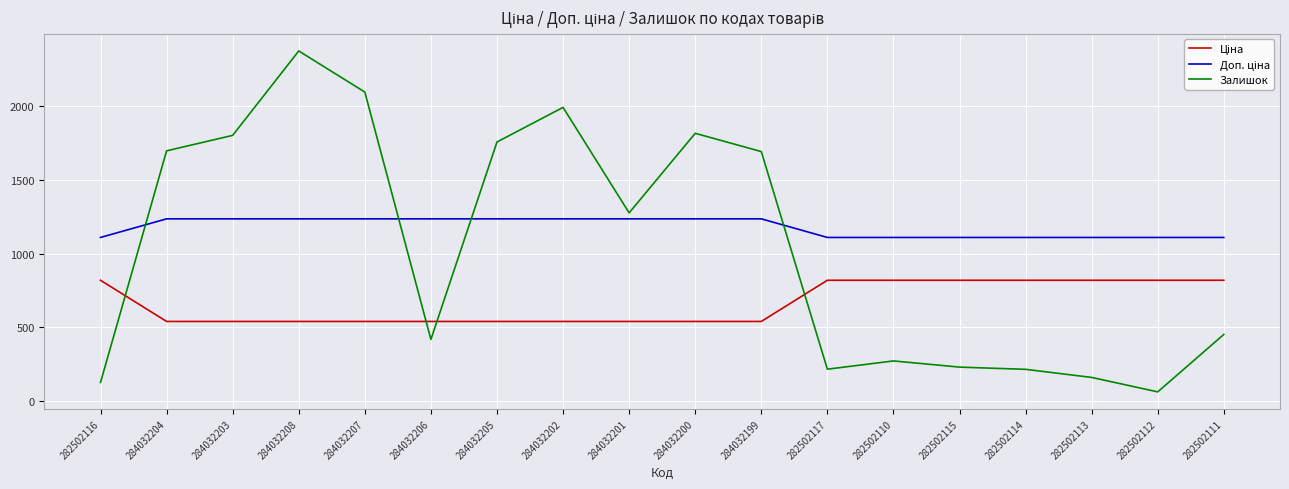

Which category has the lowest value across all series?

282502112